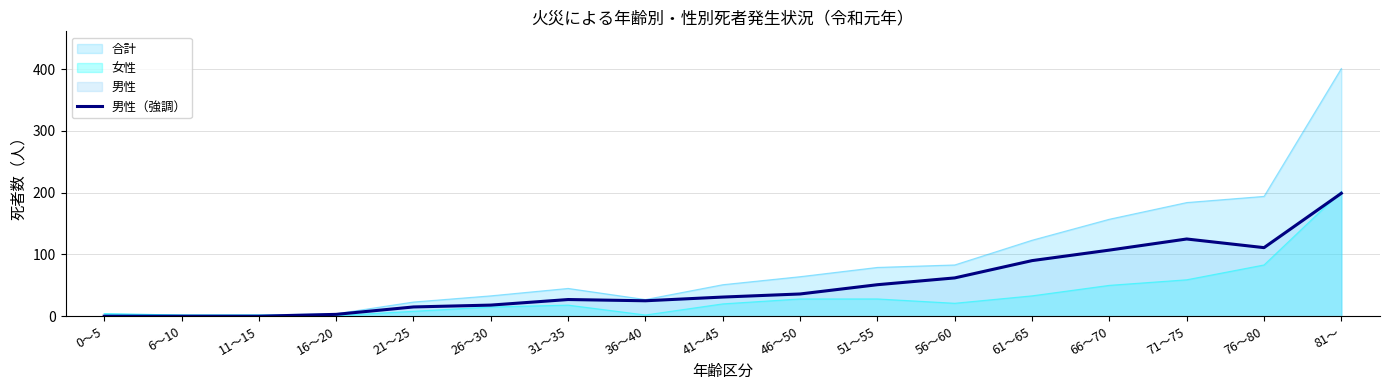

At which label does the data first exceed 31?

46～50